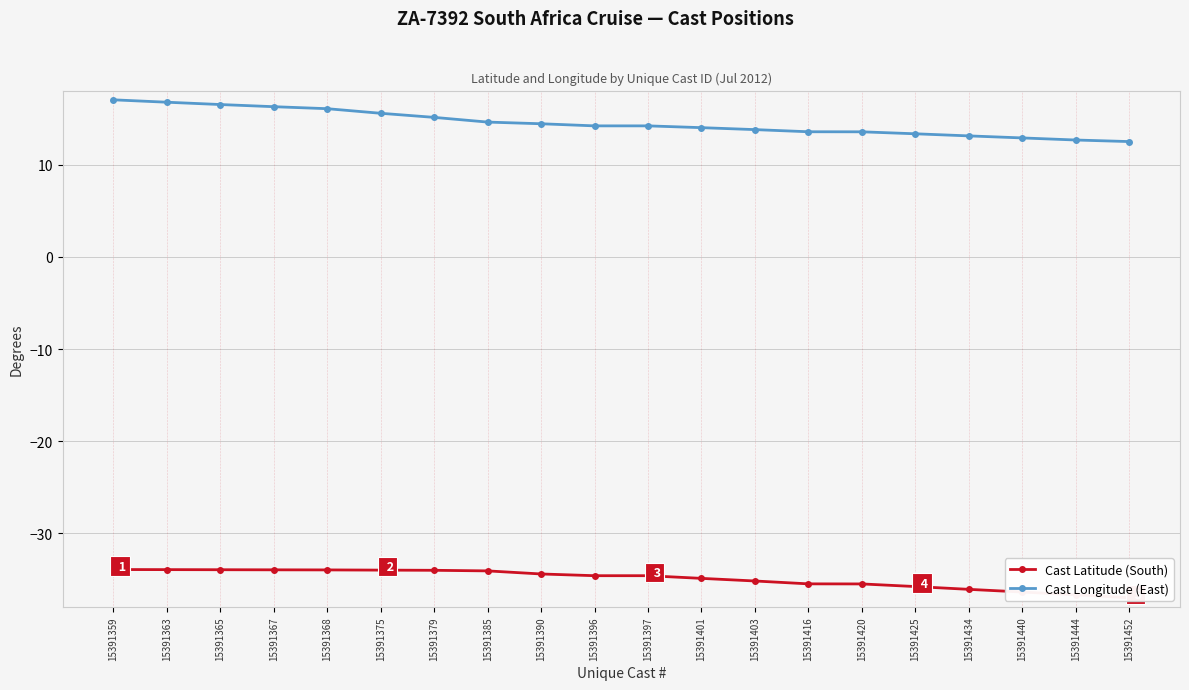

How many categories are shown in the chart?

20